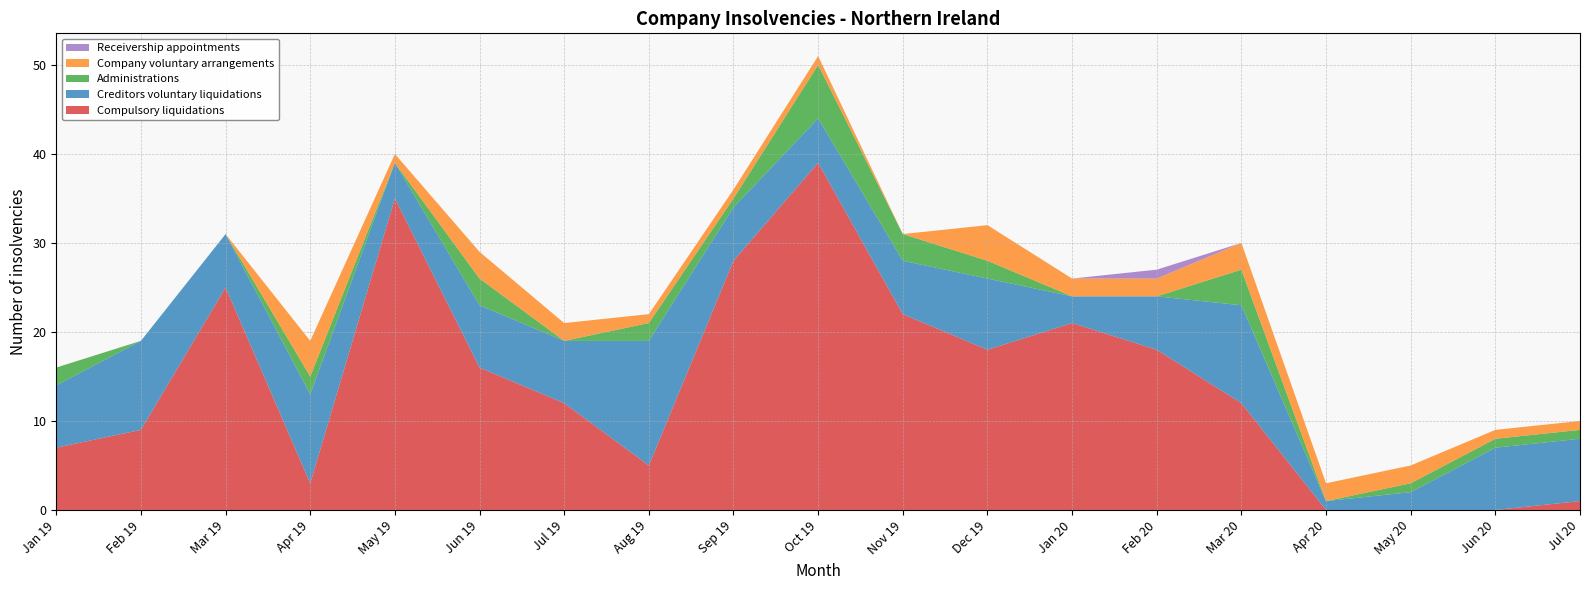

Reading left to right, what are all the values shown in this chart?

Compulsory liquidations: 7	9	25	3	35	16	12	5	28	39	22	18	21	18	12	0	0	0	1
Creditors voluntary liquidations: 7	10	6	10	4	7	7	14	6	5	6	8	3	6	11	1	2	7	7
Administrations: 2	0	0	2	0	3	0	2	1	6	3	2	0	0	4	0	1	1	1
Company voluntary arrangements: 0	0	0	4	1	3	2	1	1	1	0	4	2	2	3	2	2	1	1
Receivership appointments: 0	0	0	0	0	0	0	0	0	0	0	0	0	1	0	0	0	0	0